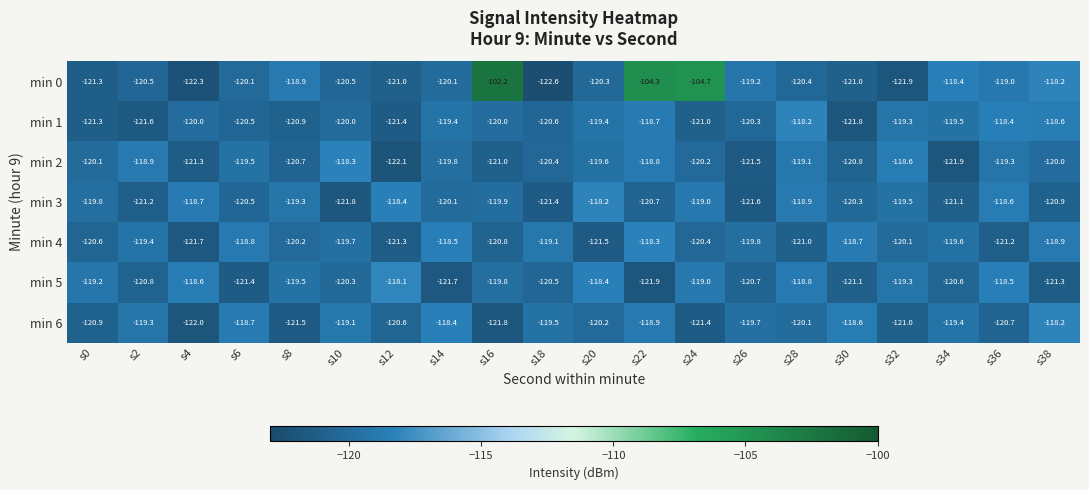

What is the maximum value for min 3?

-118.2